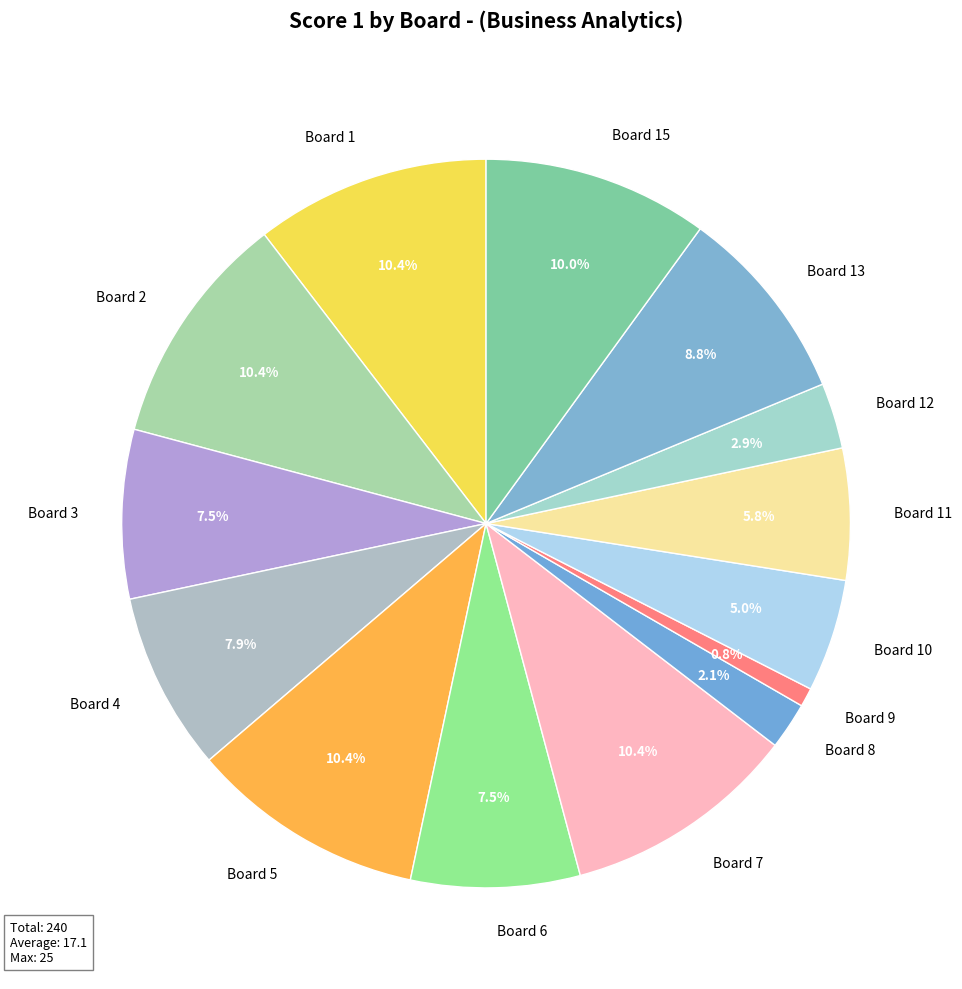

Does Board 4 account for over 50% of the chart?

No